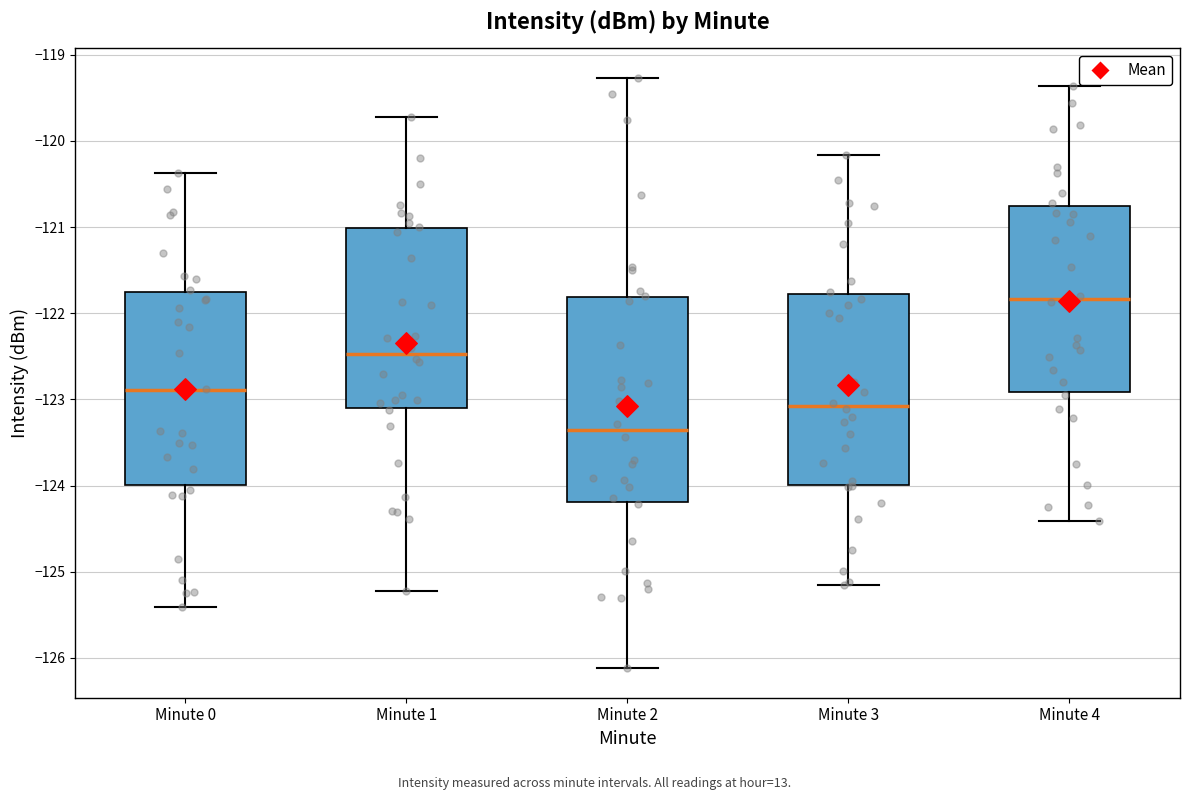

Which box has the lowest median line?

Minute 2